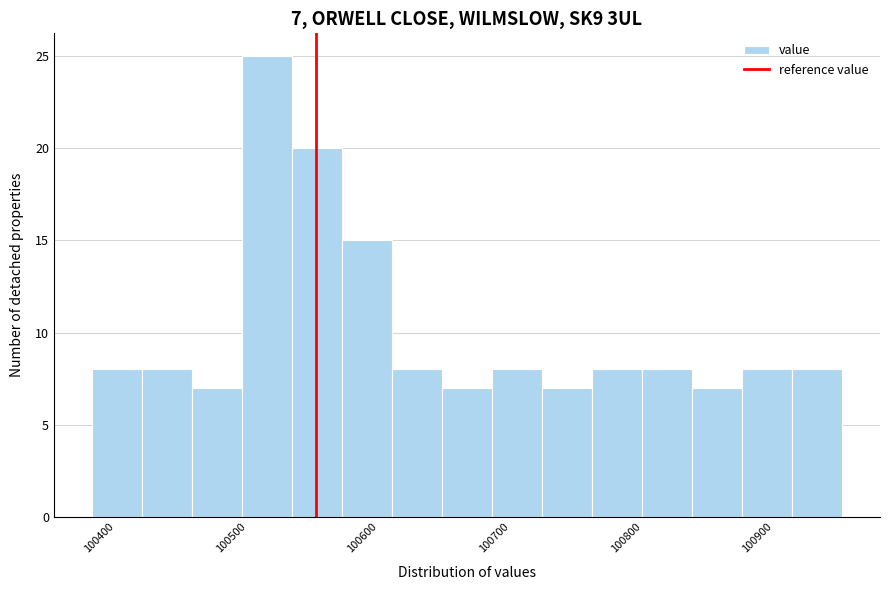

Read against the x-axis, roughly where is the centre of the tallest bar?

100530